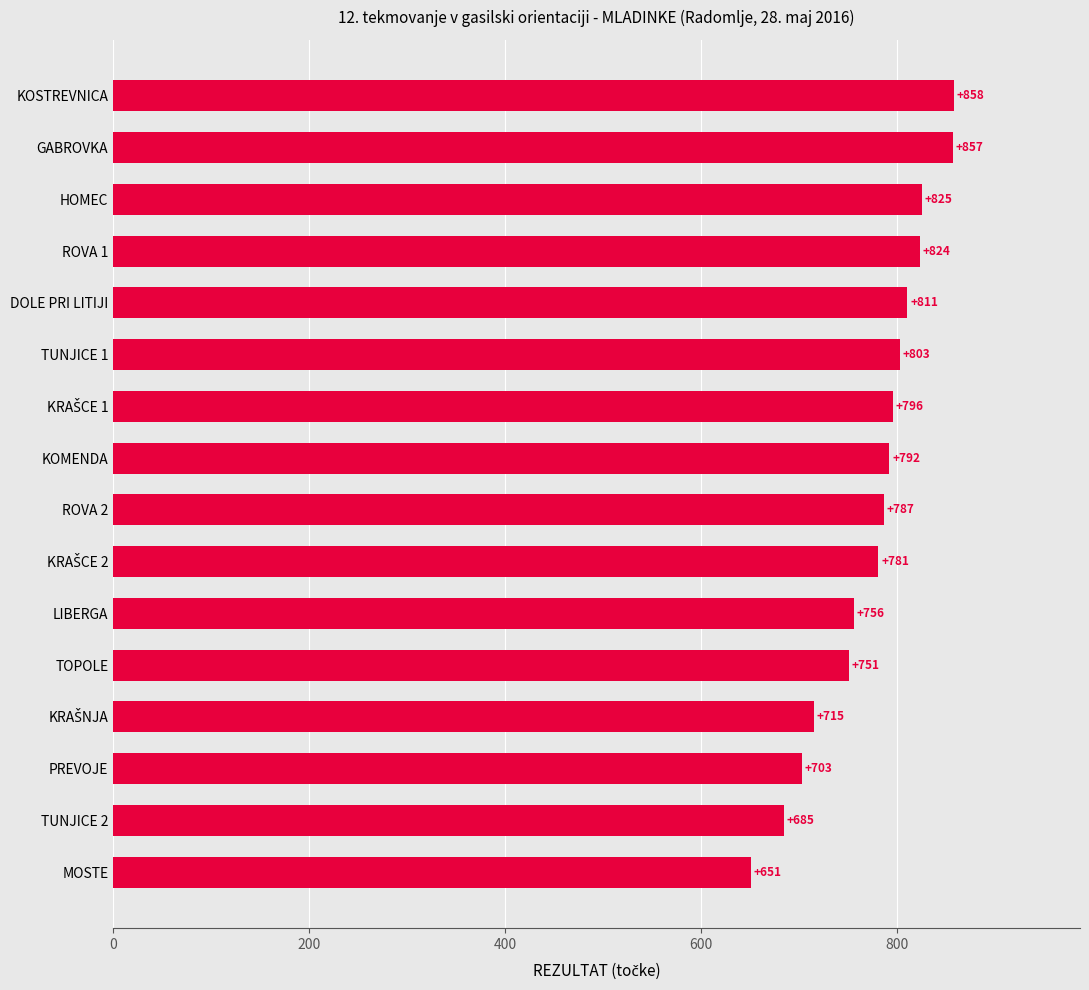

What is the label of the 5th bar from the bottom?

TOPOLE